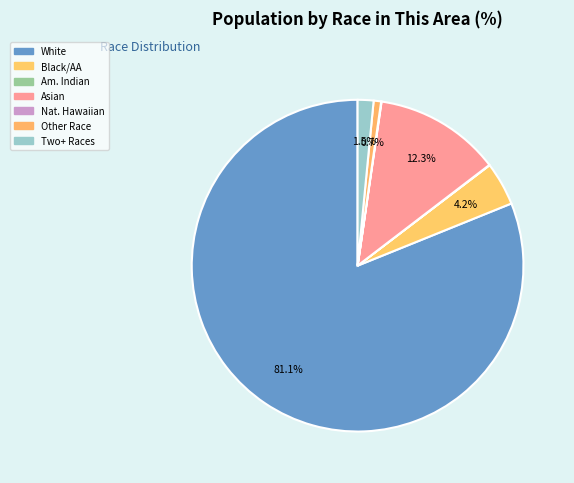

Rank the categories by value from lowest to highest.

American Indian and Alaska Native, Native Hawaiian and Other Pacific, Some Other Race alone, Two or More Races, Black or African American alone, Asian alone, White alone